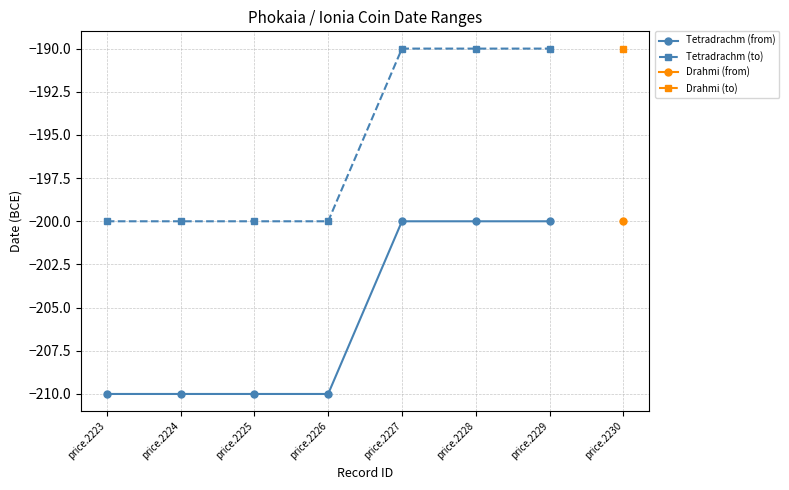

The value of Tetradrachm (to) at price.2224 is -200. True or false?

True